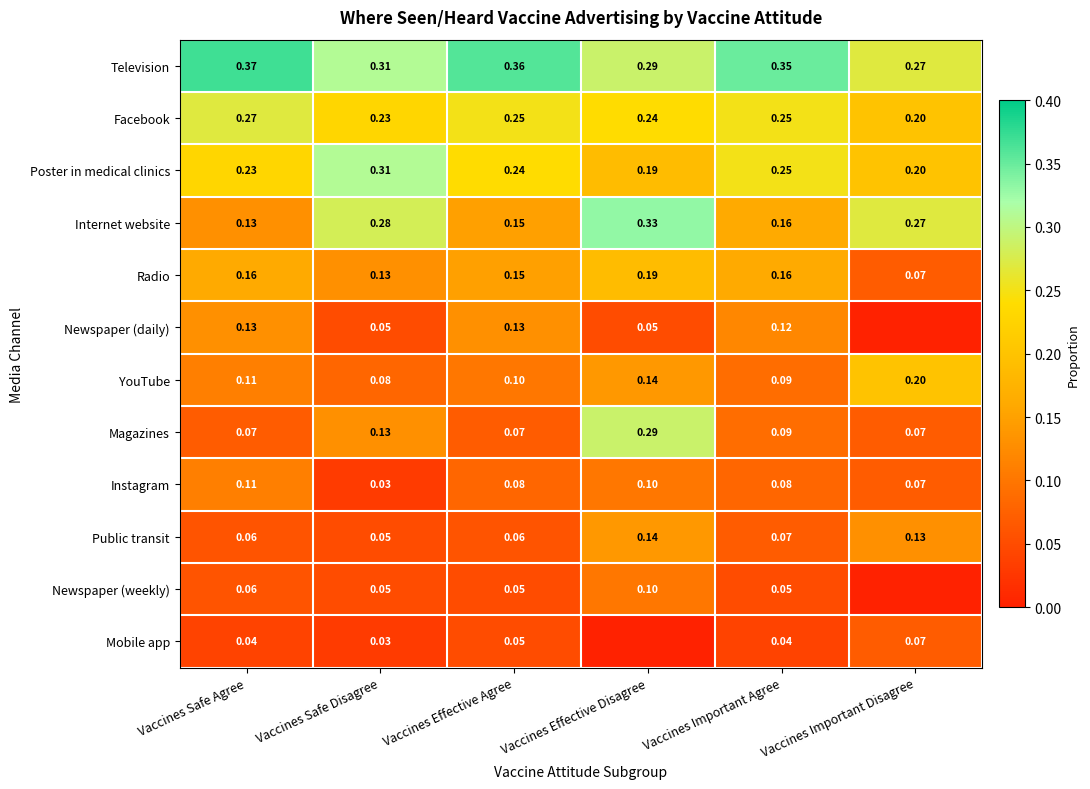

List the labels in order of Internet website value, largest first.

Vaccines Effective Disagree, Vaccines Safe Disagree, Vaccines Important Disagree, Vaccines Important Agree, Vaccines Effective Agree, Vaccines Safe Agree